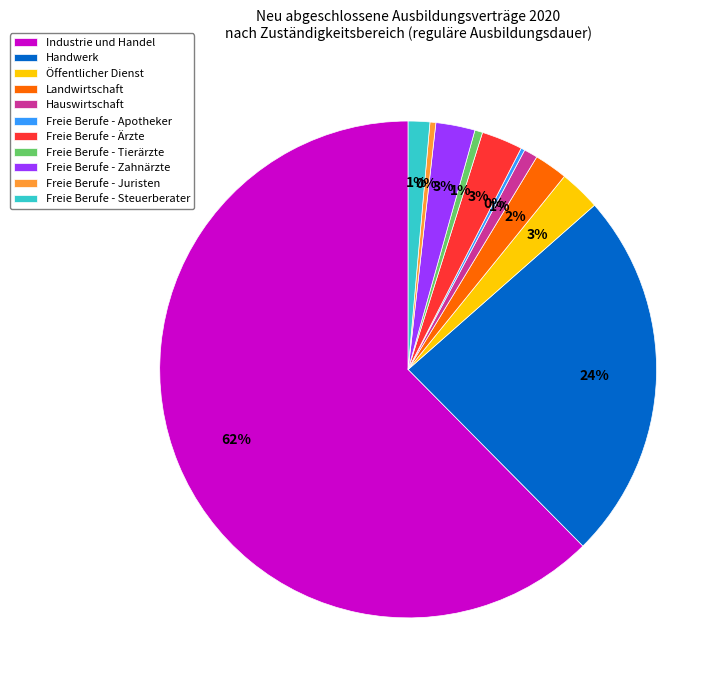

To the nearest percent, what is the difference between the largest and smallest slice percentages?

62%